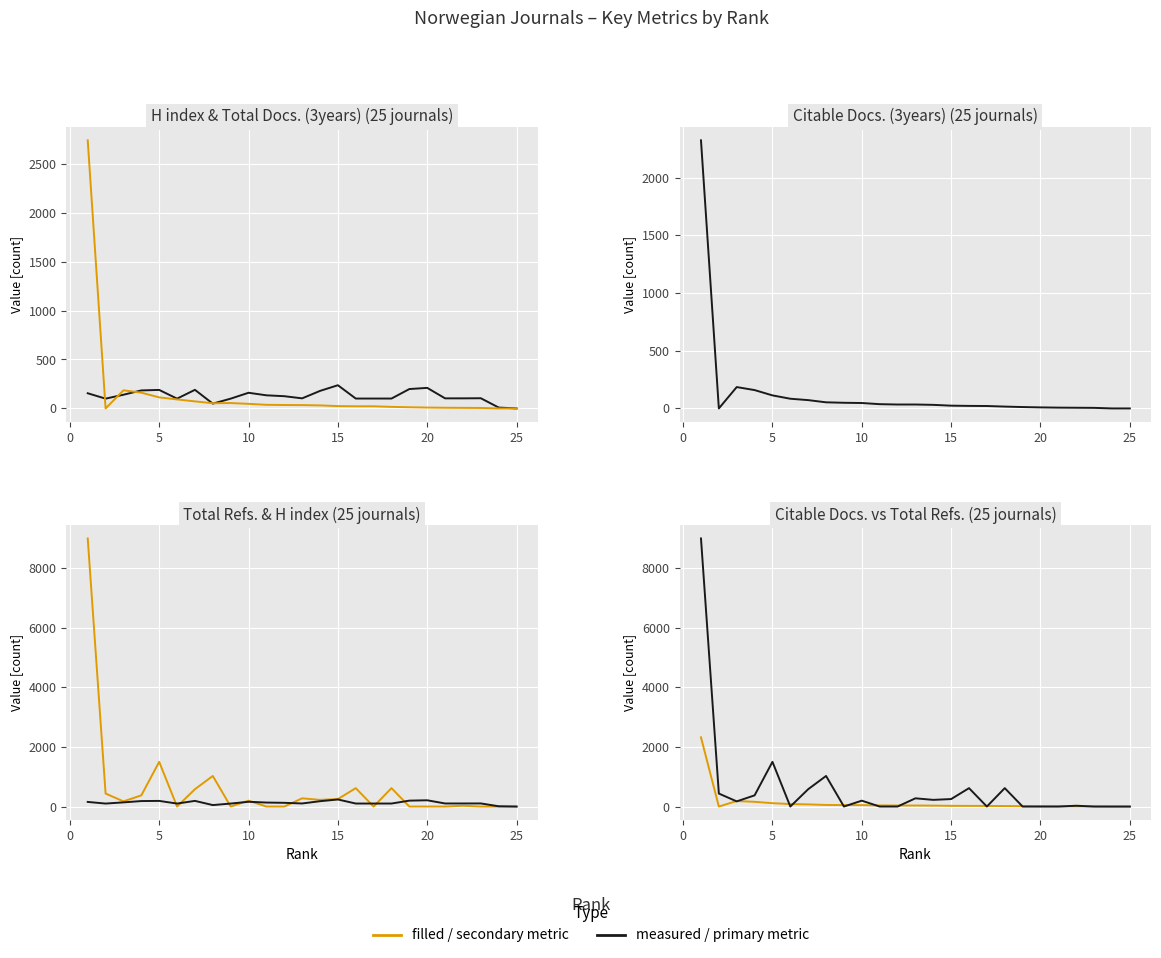

Count the number of categories in the chart.

25